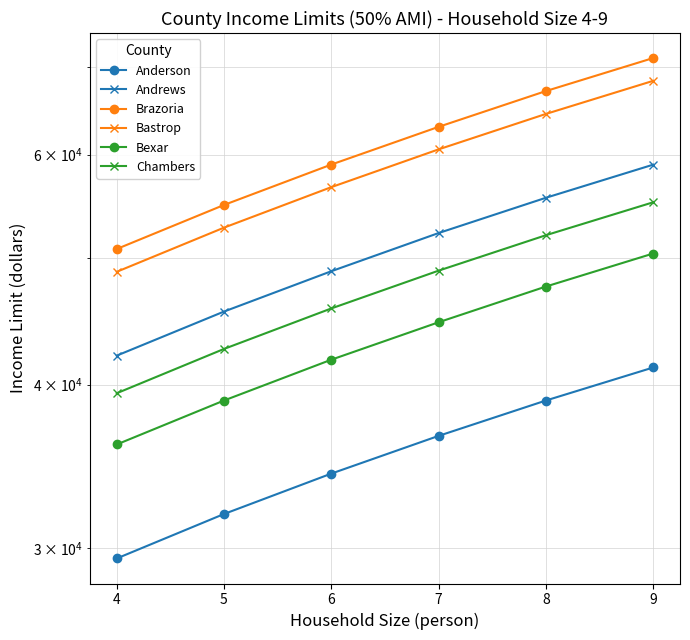

Between 8 and 7, which is larger?

8